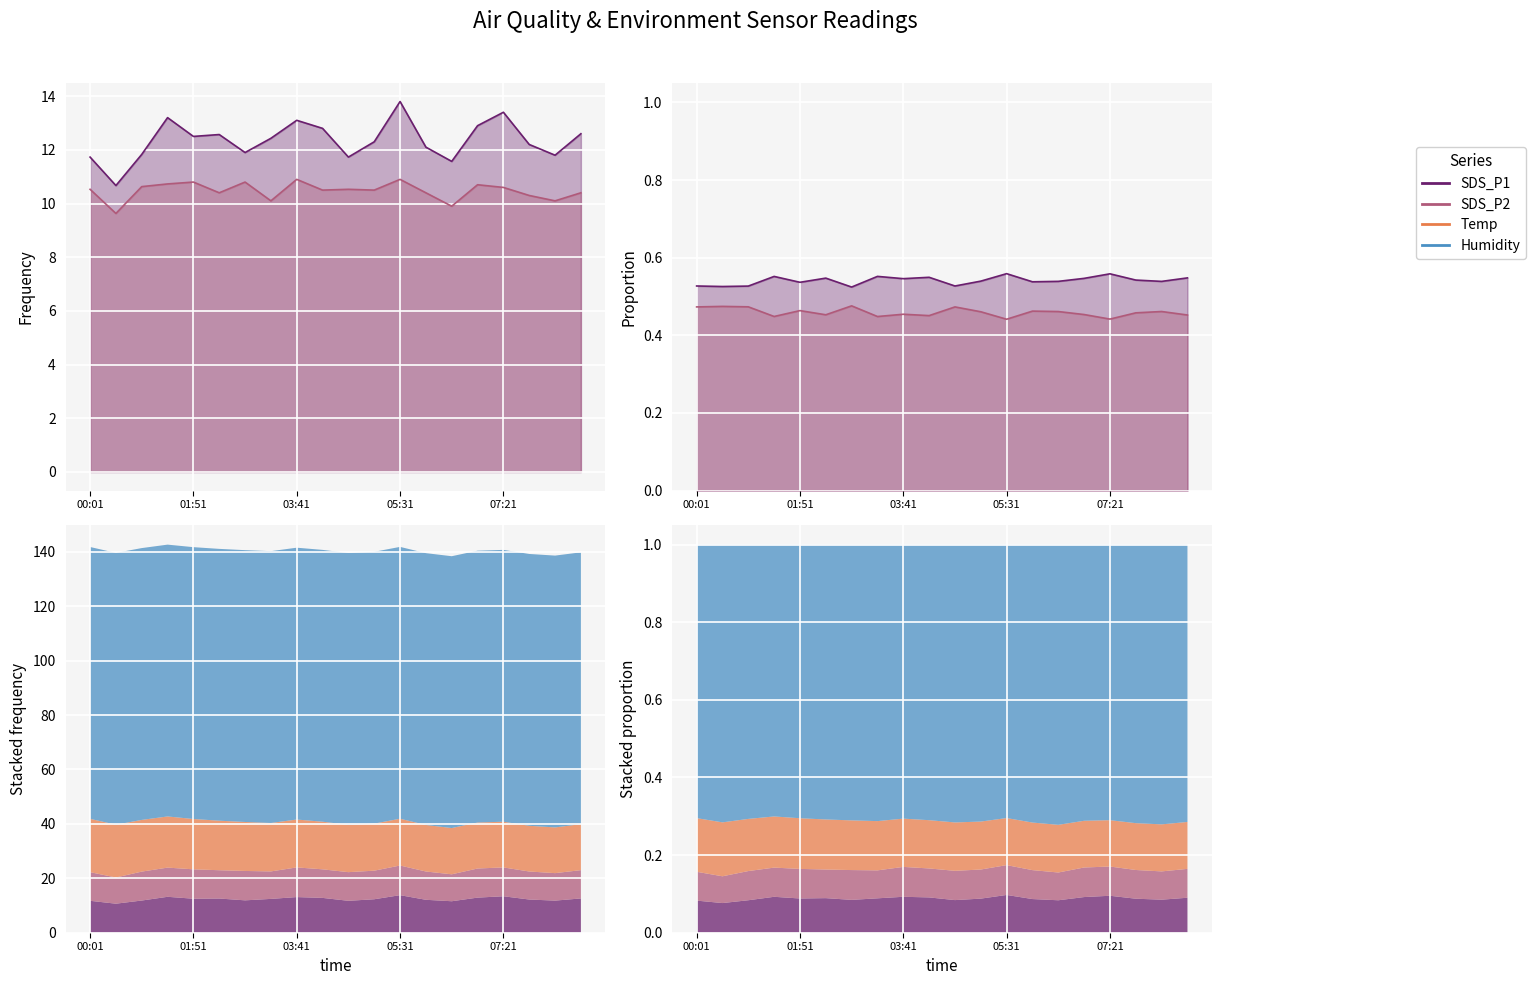

Reading left to right, transcribe all the data shown in this chart.

SDS_P1: 11.7	10.7	11.8	13.2	12.5	12.6	11.9	12.4	13.1	12.8	11.7	12.3	13.8	12.1	11.6	12.9	13.4	12.2	11.8	12.6
SDS_P2: 10.5	9.6	10.6	10.7	10.8	10.4	10.8	10.1	10.9	10.5	10.5	10.5	10.9	10.4	9.9	10.7	10.6	10.3	10.1	10.4